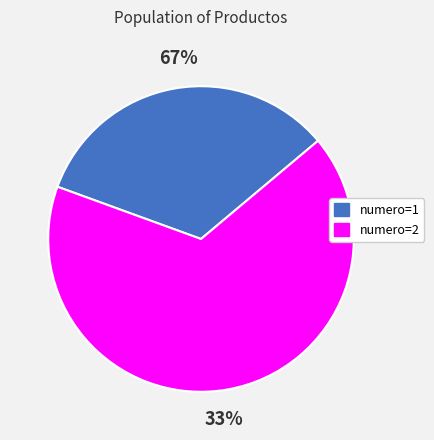

To the nearest percent, what is the average slice percentage?

50%